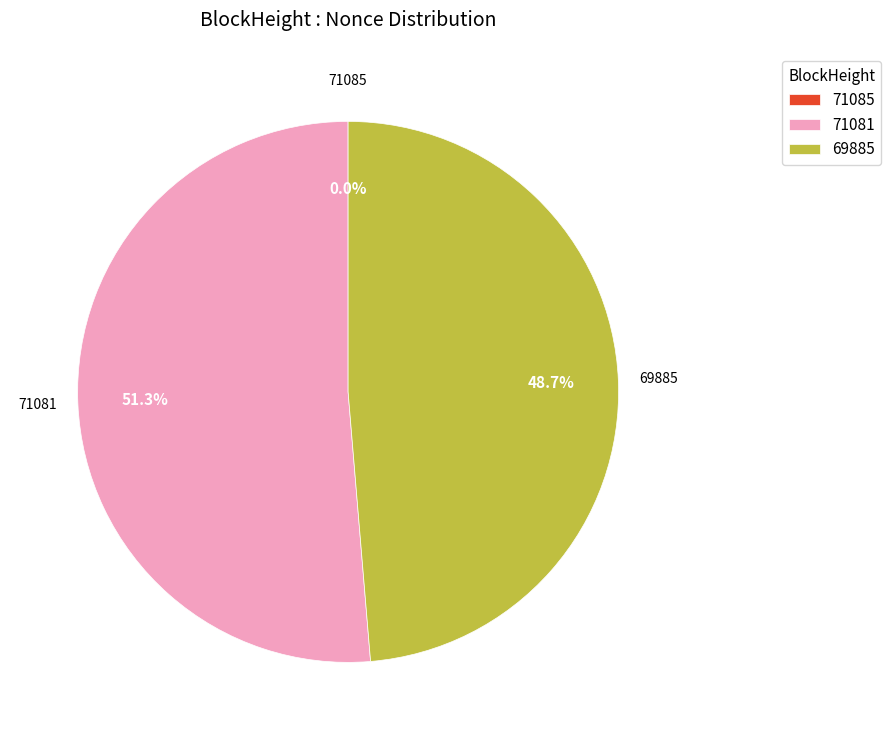

Between 71081 and 69885, which is larger?

71081